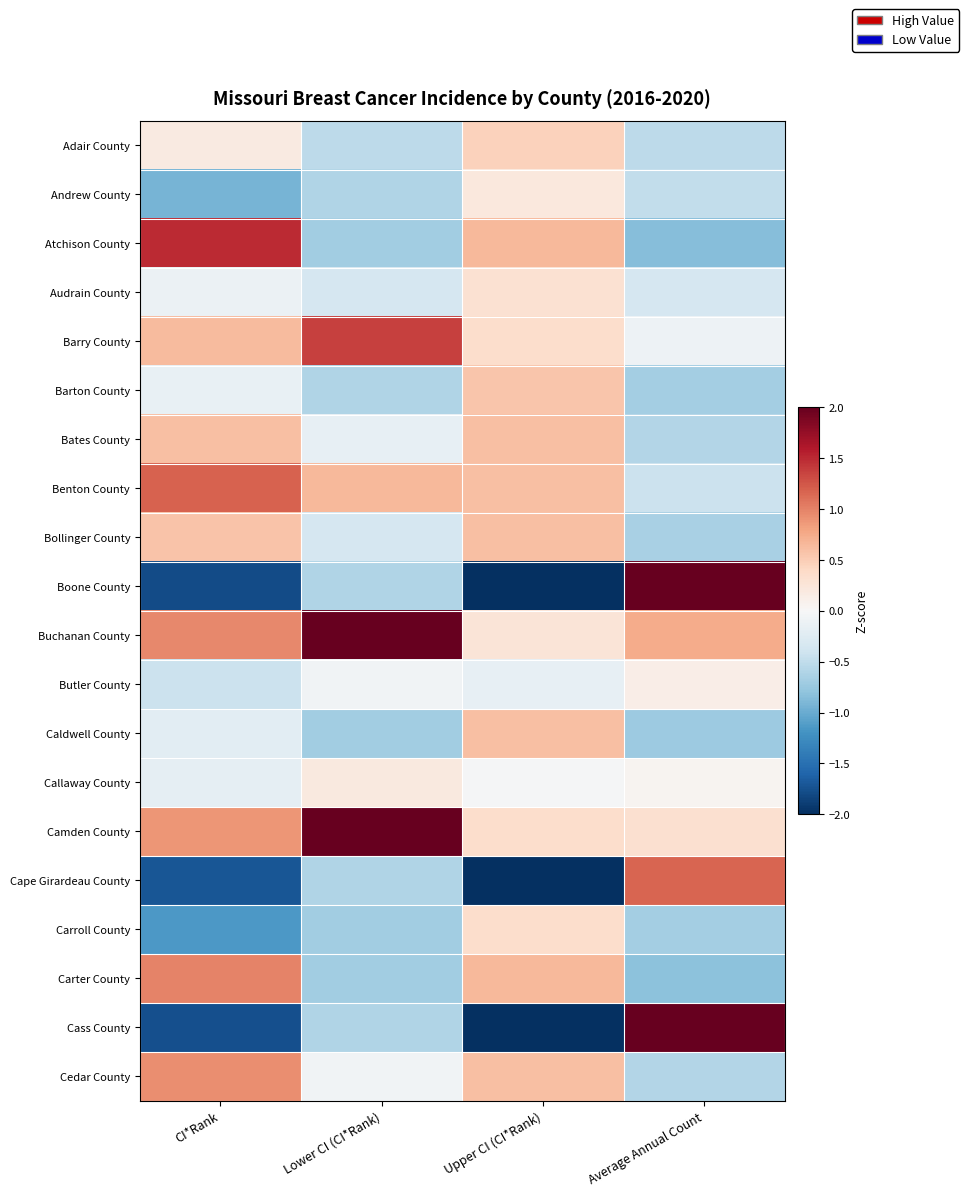

Reading right to left, transcribe all the data shown in this chart.

Adair County: Average Annual Count=-0.5	Upper CI (CI*Rank)=0.5	Lower CI (CI*Rank)=-0.5	CI*Rank=0.2
Andrew County: Average Annual Count=-0.5	Upper CI (CI*Rank)=0.2	Lower CI (CI*Rank)=-0.6	CI*Rank=-0.9
Atchison County: Average Annual Count=-0.9	Upper CI (CI*Rank)=0.6	Lower CI (CI*Rank)=-0.7	CI*Rank=1.5
Audrain County: Average Annual Count=-0.3	Upper CI (CI*Rank)=0.3	Lower CI (CI*Rank)=-0.3	CI*Rank=-0.1
Barry County: Average Annual Count=-0.1	Upper CI (CI*Rank)=0.4	Lower CI (CI*Rank)=1.4	CI*Rank=0.6
Barton County: Average Annual Count=-0.7	Upper CI (CI*Rank)=0.5	Lower CI (CI*Rank)=-0.6	CI*Rank=-0.1
Bates County: Average Annual Count=-0.6	Upper CI (CI*Rank)=0.6	Lower CI (CI*Rank)=-0.2	CI*Rank=0.6
Benton County: Average Annual Count=-0.4	Upper CI (CI*Rank)=0.6	Lower CI (CI*Rank)=0.7	CI*Rank=1.2
Bollinger County: Average Annual Count=-0.6	Upper CI (CI*Rank)=0.6	Lower CI (CI*Rank)=-0.3	CI*Rank=0.6
Boone County: Average Annual Count=3.0	Upper CI (CI*Rank)=-2.6	Lower CI (CI*Rank)=-0.6	CI*Rank=-1.8
Buchanan County: Average Annual Count=0.7	Upper CI (CI*Rank)=0.3	Lower CI (CI*Rank)=3.0	CI*Rank=1.0
Butler County: Average Annual Count=0.1	Upper CI (CI*Rank)=-0.2	Lower CI (CI*Rank)=-0.1	CI*Rank=-0.4
Caldwell County: Average Annual Count=-0.7	Upper CI (CI*Rank)=0.6	Lower CI (CI*Rank)=-0.7	CI*Rank=-0.2
Callaway County: Average Annual Count=0.0	Upper CI (CI*Rank)=-0.0	Lower CI (CI*Rank)=0.2	CI*Rank=-0.2
Camden County: Average Annual Count=0.3	Upper CI (CI*Rank)=0.4	Lower CI (CI*Rank)=2.1	CI*Rank=0.9
Cape Girardeau County: Average Annual Count=1.2	Upper CI (CI*Rank)=-2.0	Lower CI (CI*Rank)=-0.6	CI*Rank=-1.7
Carroll County: Average Annual Count=-0.7	Upper CI (CI*Rank)=0.4	Lower CI (CI*Rank)=-0.7	CI*Rank=-1.1
Carter County: Average Annual Count=-0.8	Upper CI (CI*Rank)=0.6	Lower CI (CI*Rank)=-0.7	CI*Rank=1.0
Cass County: Average Annual Count=2.0	Upper CI (CI*Rank)=-2.4	Lower CI (CI*Rank)=-0.6	CI*Rank=-1.8
Cedar County: Average Annual Count=-0.6	Upper CI (CI*Rank)=0.6	Lower CI (CI*Rank)=-0.1	CI*Rank=0.9